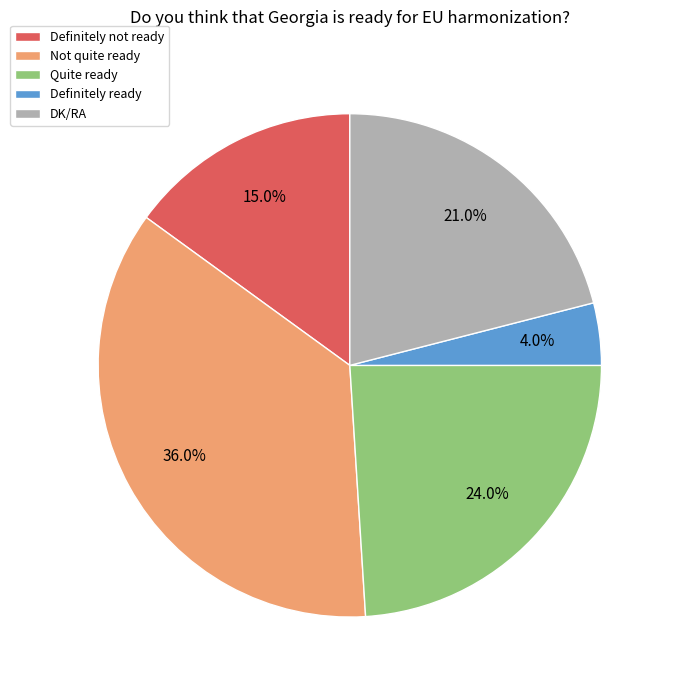

Between Definitely not ready and Definitely ready, which is larger?

Definitely not ready